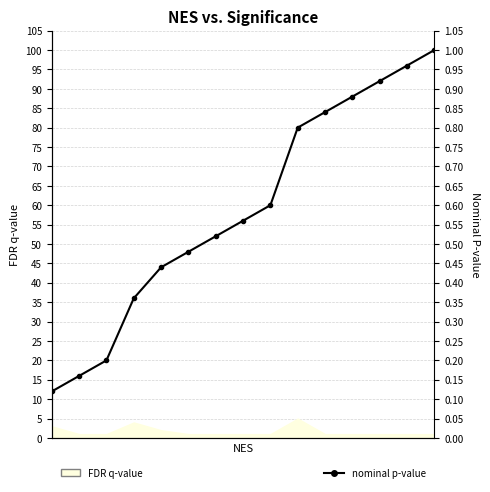

Between 1 and 13, which is larger?

13